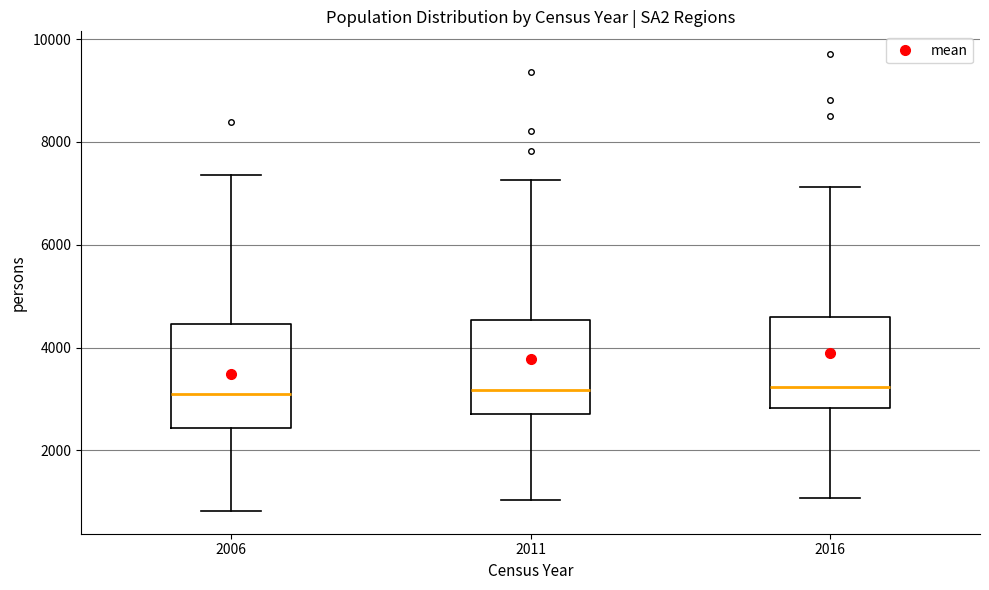

Reading left to right, read every box against the y-axis: the position of its median line, the range the box covers, and the ends of its whiskers. The values are not printed on the chart, so give them approximately, as read against the axis.

2006: median 3000, box 2400 to 4400, whiskers 800 to 7400
2011: median 3200, box 2800 to 4600, whiskers 1000 to 7200
2016: median 3200, box 2800 to 4600, whiskers 1000 to 7200